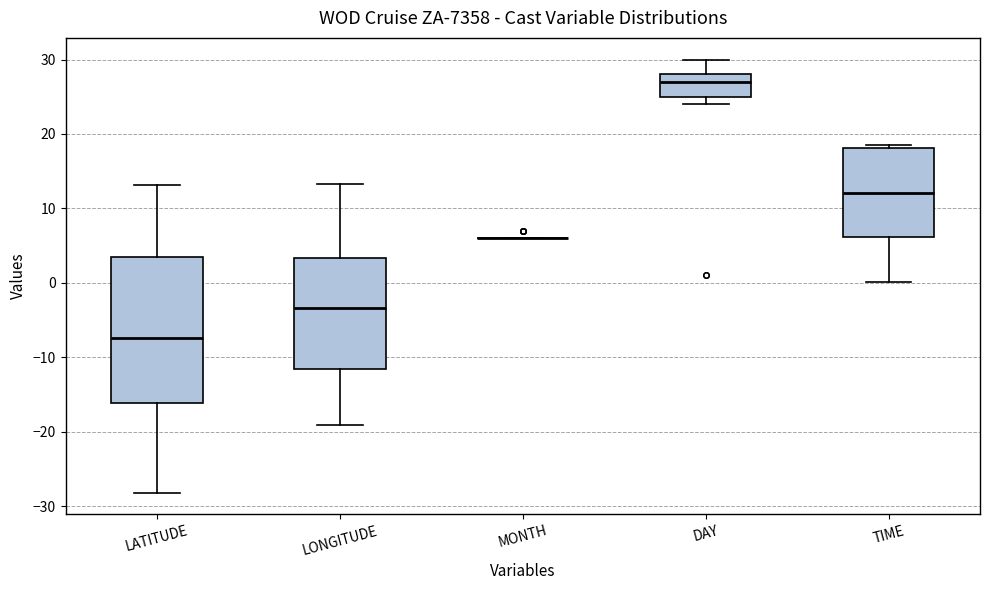

Which box is the tallest, from its lower edge to its upper edge?

LATITUDE